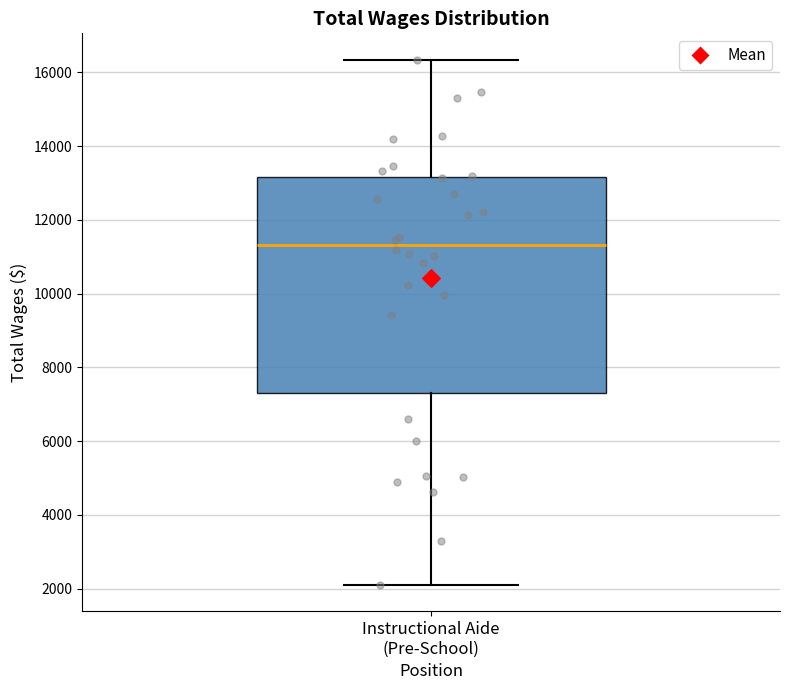

Transcribe this box plot: give where the median line is, the range the box spans, and where the two whiskers end, as read against the y-axis. The values are not printed on the chart, so give them approximately, as read against the axis.

median 11400, box 7400 to 13200, whiskers 2000 to 16400